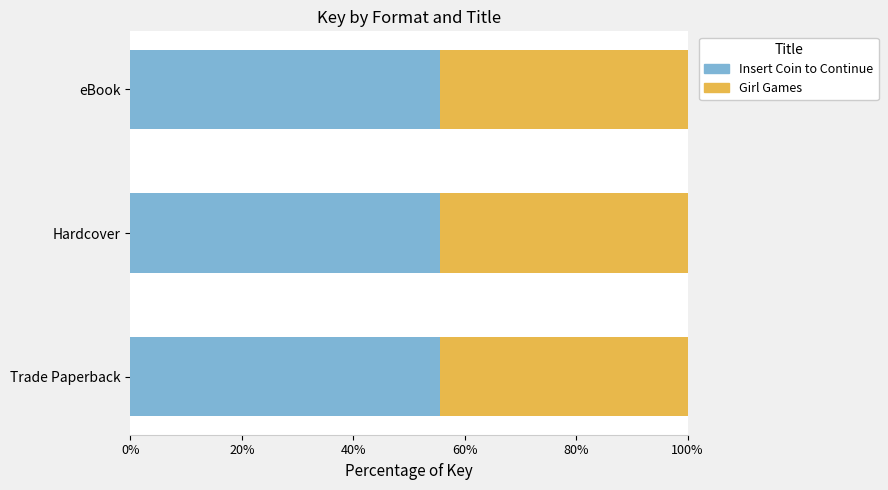

The Insert Coin to Continue series shows 79.1 at Hardcover. True or false?

False